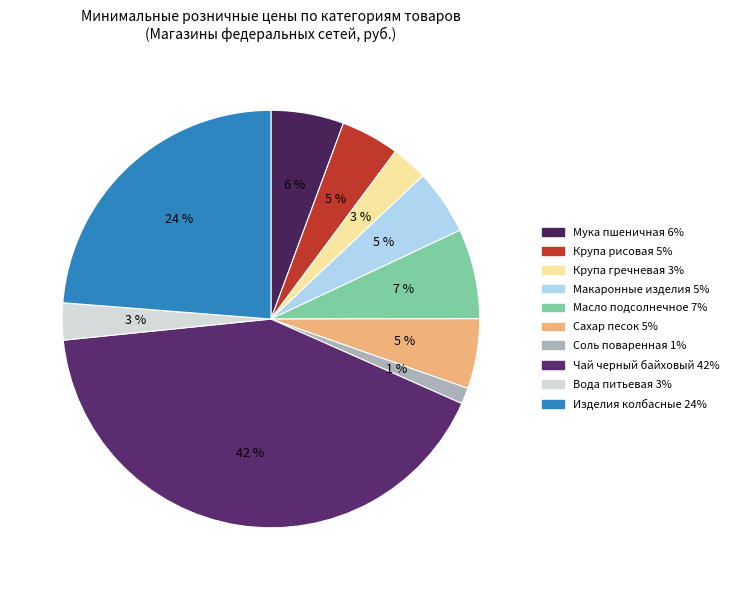

Which has a higher value, Соль поваренная or Макаронные изделия?

Макаронные изделия